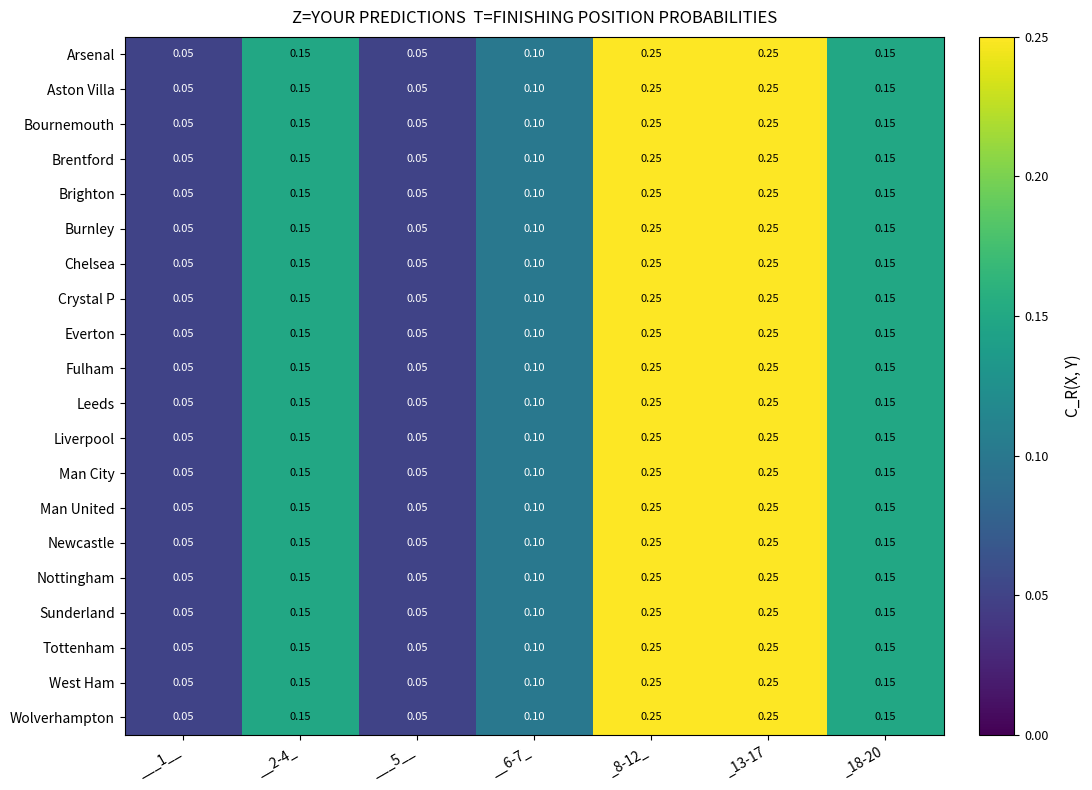

Is the value of Man City at _18-20 greater than the value of Man United at ___1__?

Yes